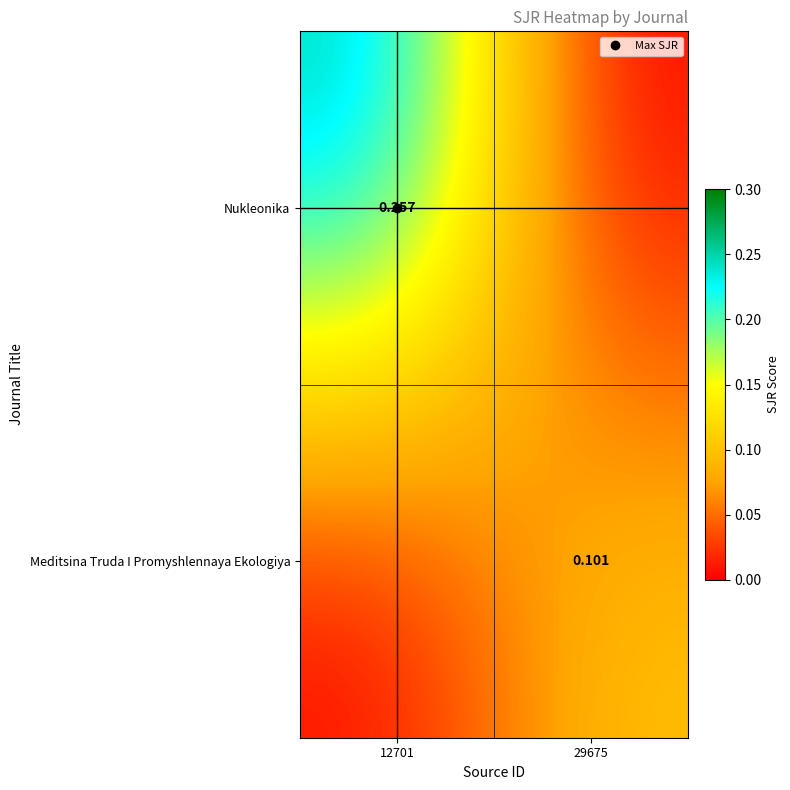

True or false: Nukleonika has a value of 0.3 at 12701.

True